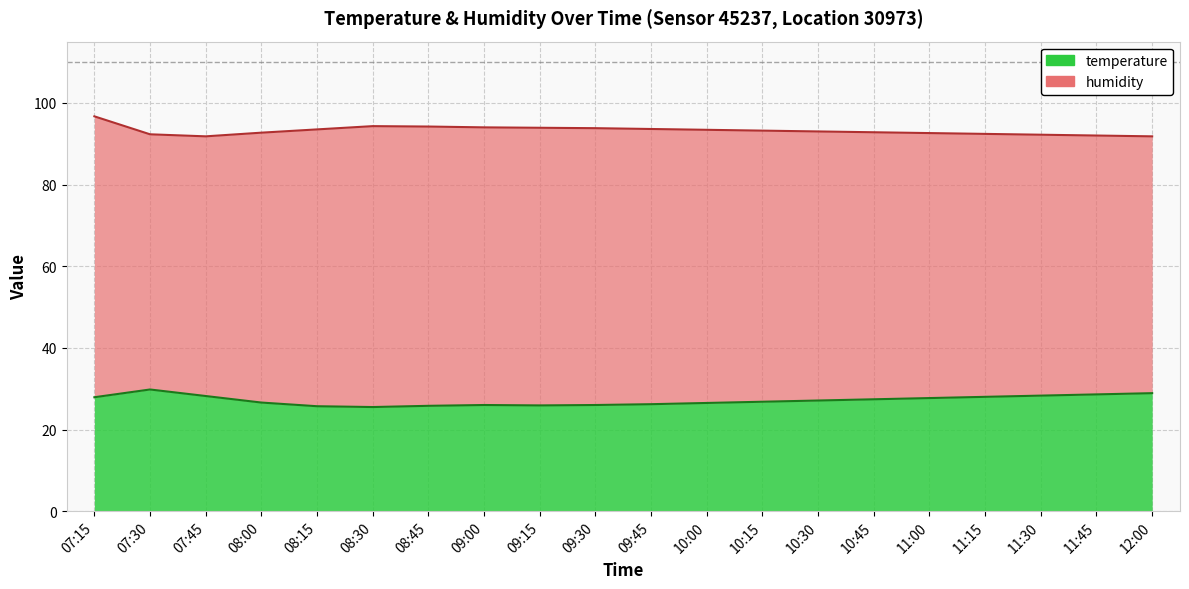

True or false: temperature and humidity cross at least once.

False